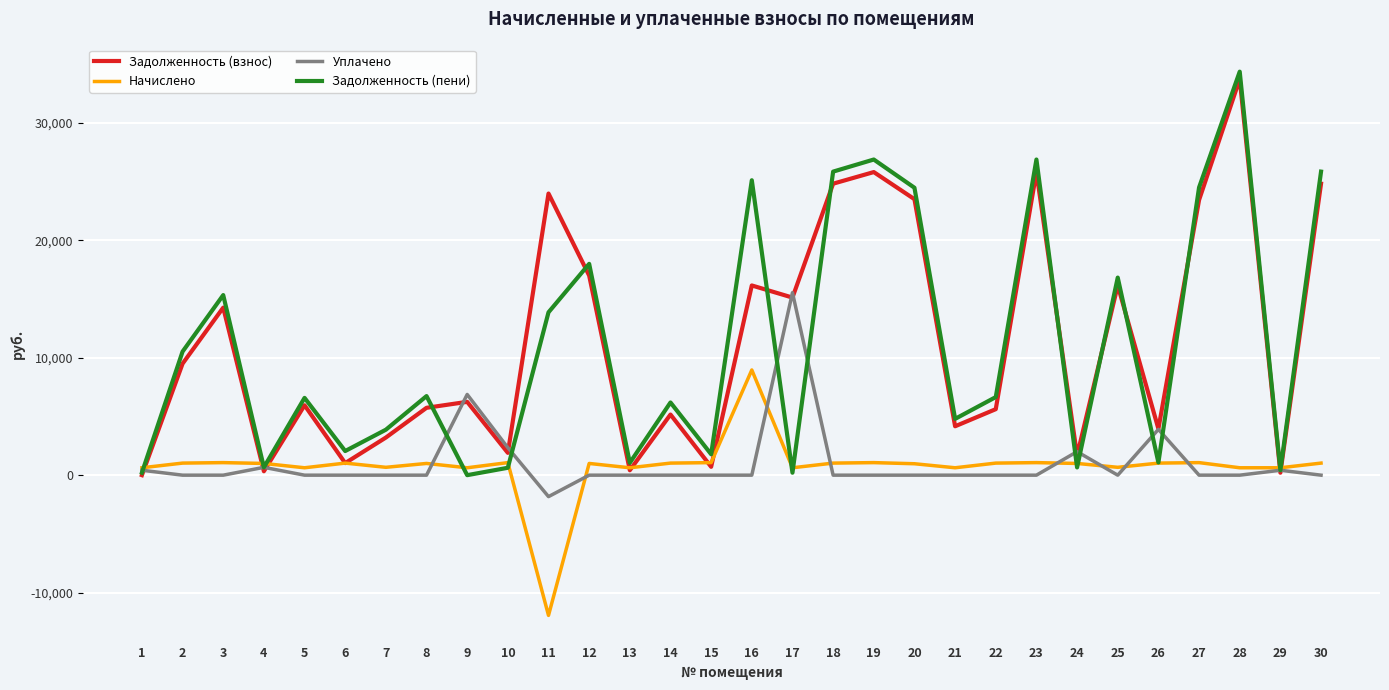

At which category is the sum across all series the highest?

28